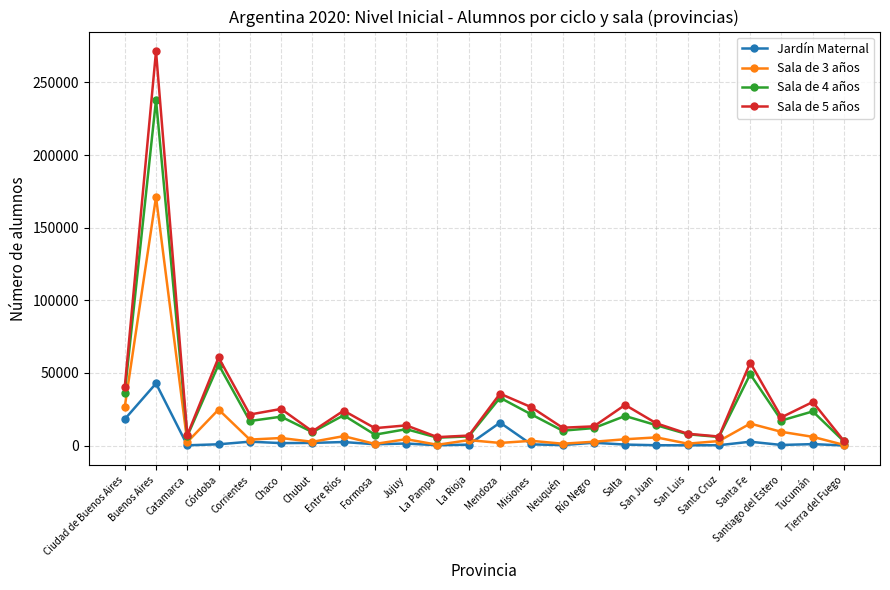

What is the greatest value displayed?

271433